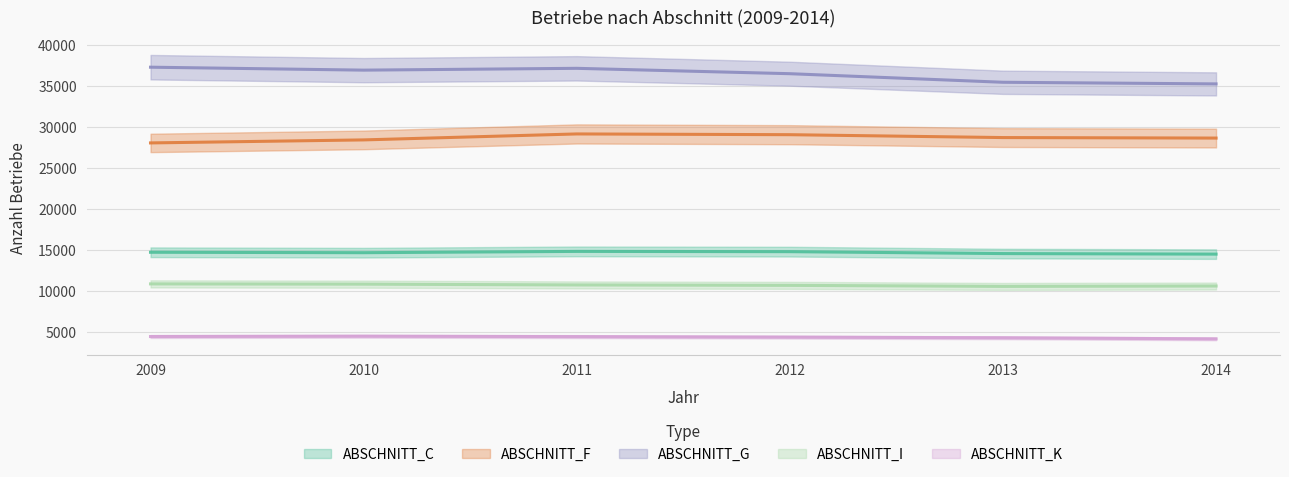

List the labels in order of ABSCHNITT_F value, largest first.

2011, 2012, 2013, 2014, 2010, 2009